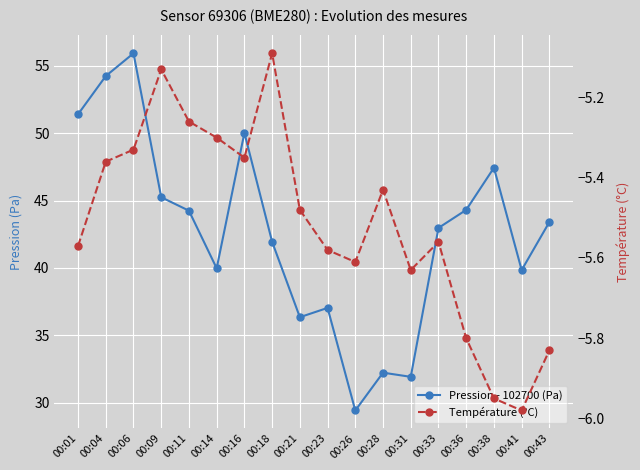

What are all the series names shown in the legend?

Pression - 102700 (Pa), Température (°C)